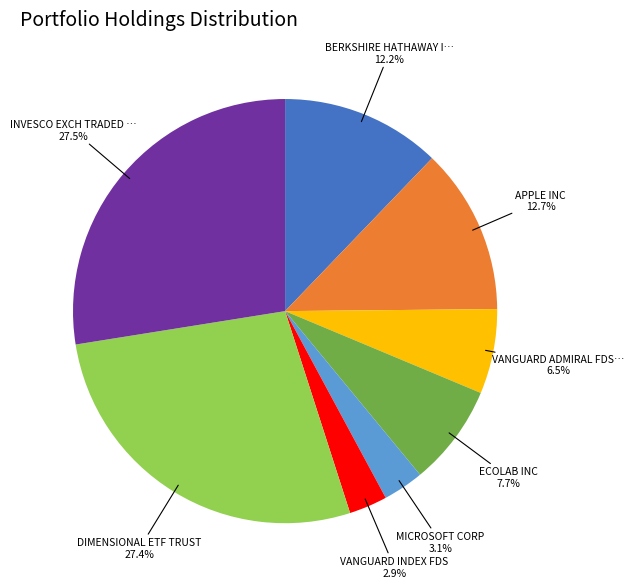

To the nearest percent, what is the difference between the largest and smallest slice percentages?

25%